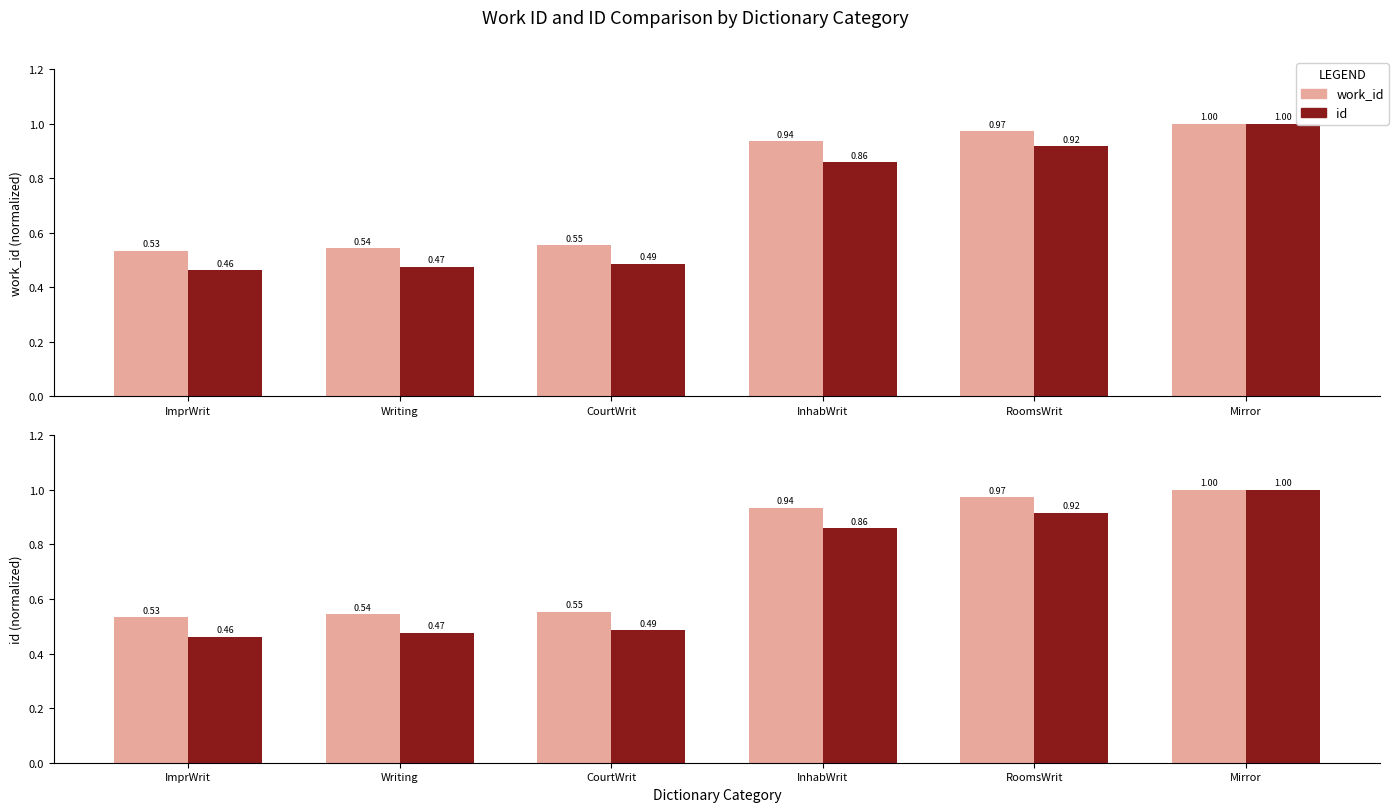

The value of work_id at RoomsWrit is 0.5. True or false?

False